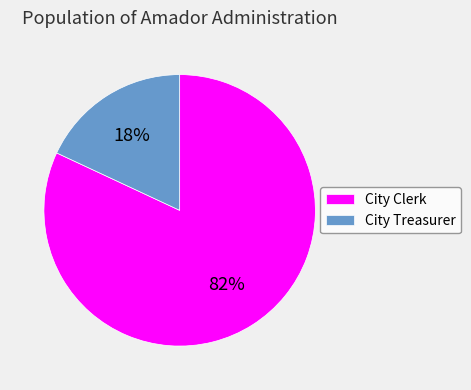

Rank the categories by value from highest to lowest.

City Clerk, City Treasurer